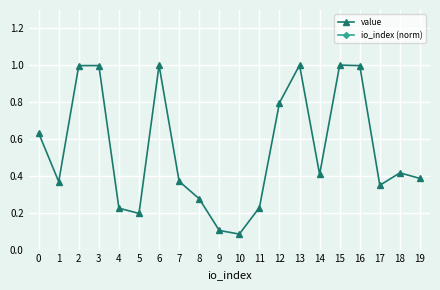

The value of value at 12 is 1.3. True or false?

False